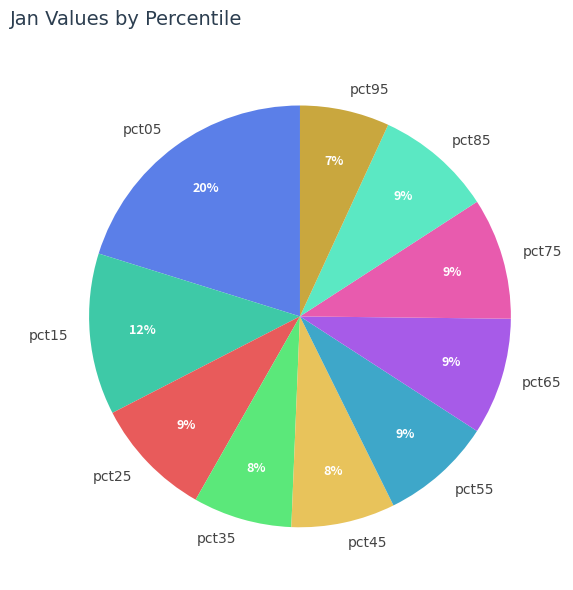

Does pct25 represent more than half of the total?

No